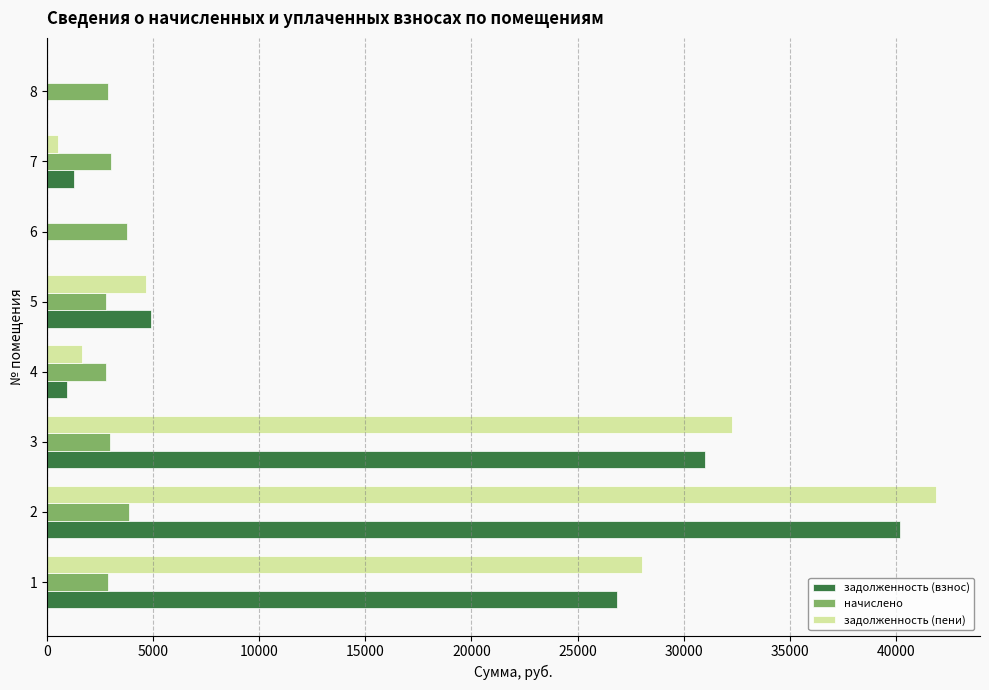

The value of задолженность (взнос) at 4 is 930.1. True or false?

True